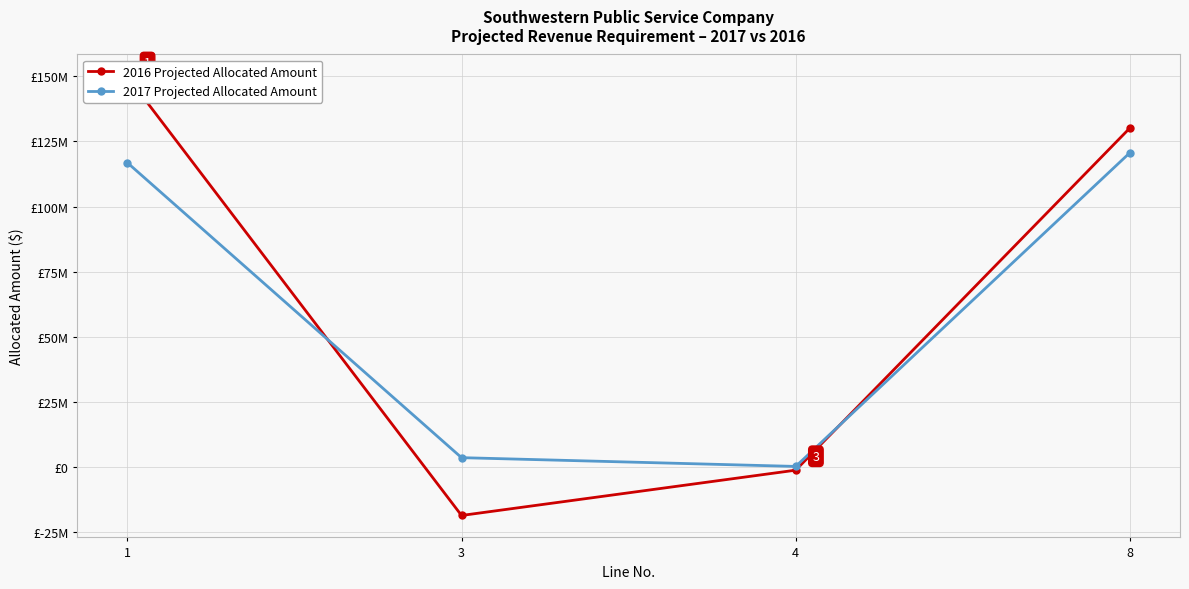

Which has a higher value, 3 or 4?

4